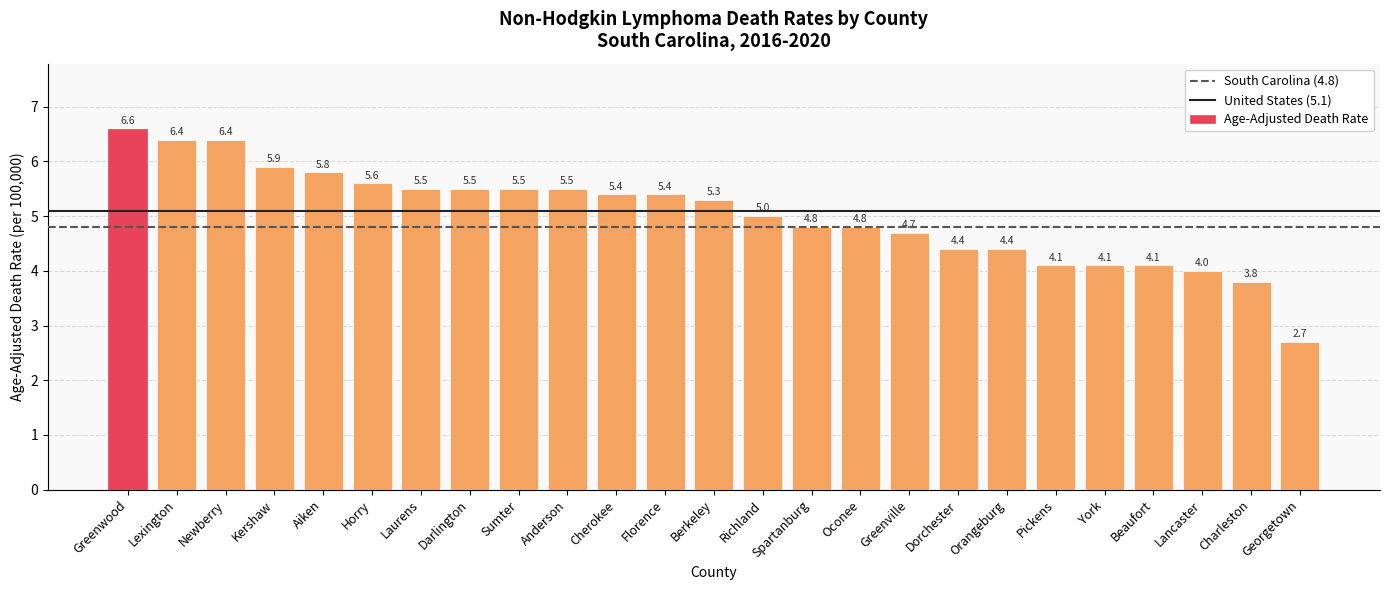

Reading left to right, extract all data points from this chart.

6.6	6.4	6.4	5.9	5.8	5.6	5.5	5.5	5.5	5.5	5.4	5.4	5.3	5.0	4.8	4.8	4.7	4.4	4.4	4.1	4.1	4.1	4.0	3.8	2.7